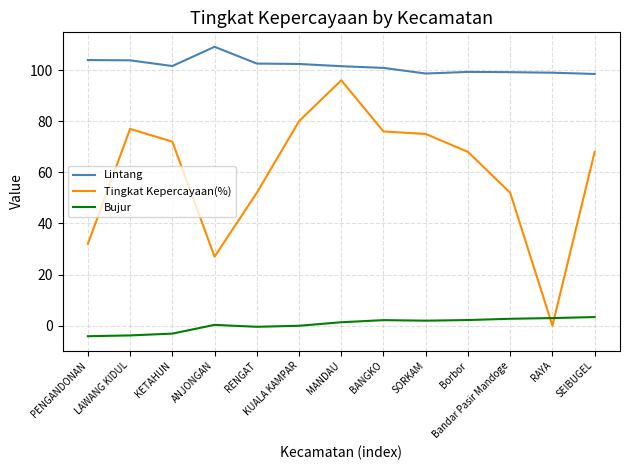

List the series in order of their peak value, highest first.

Lintang, Tingkat Kepercayaan(%), Bujur